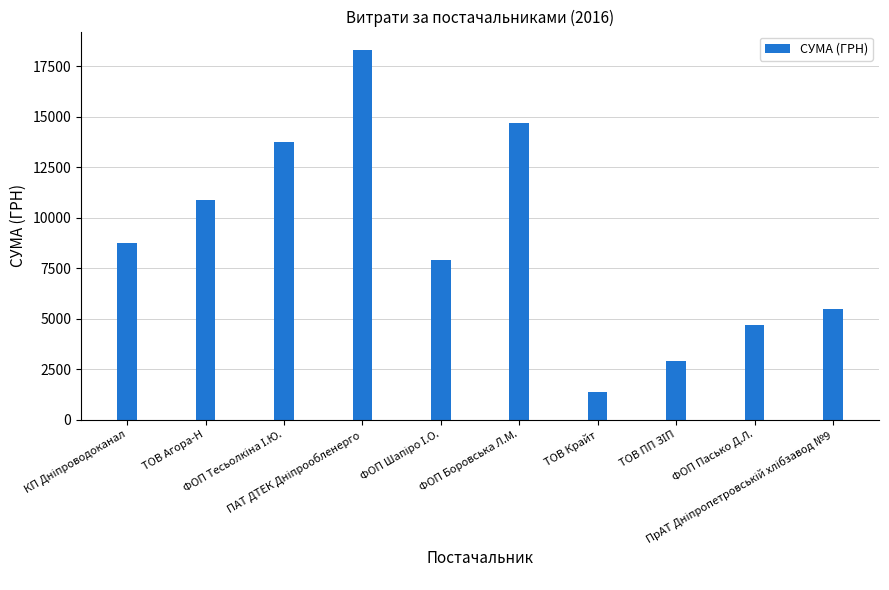

Reading left to right, list all the values displayed in this chart.

8762.3	10861.0	13752.0	18309.5	7886.4	14688.8	1370.0	2915.5	4666.9	5500.0